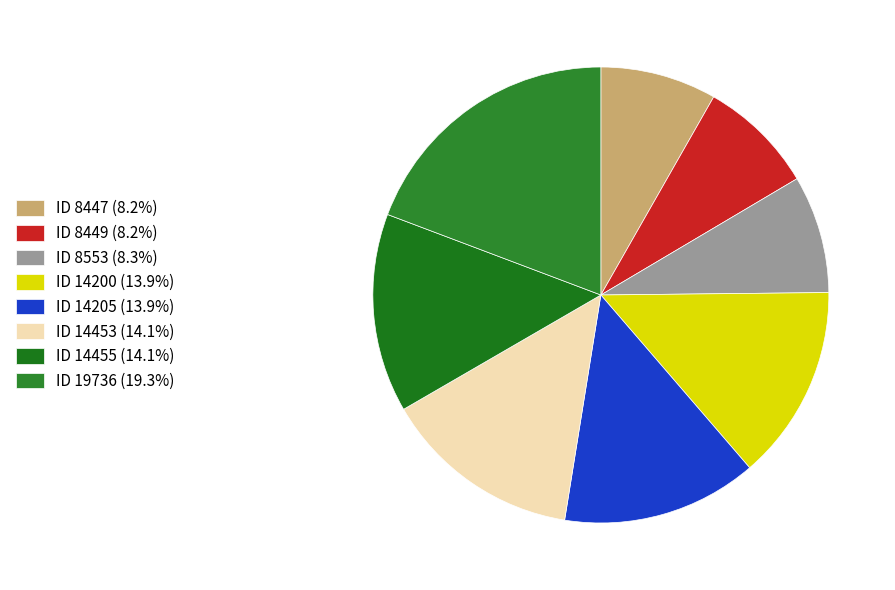

To the nearest percent, what portion does ID 8447 represent?

8%